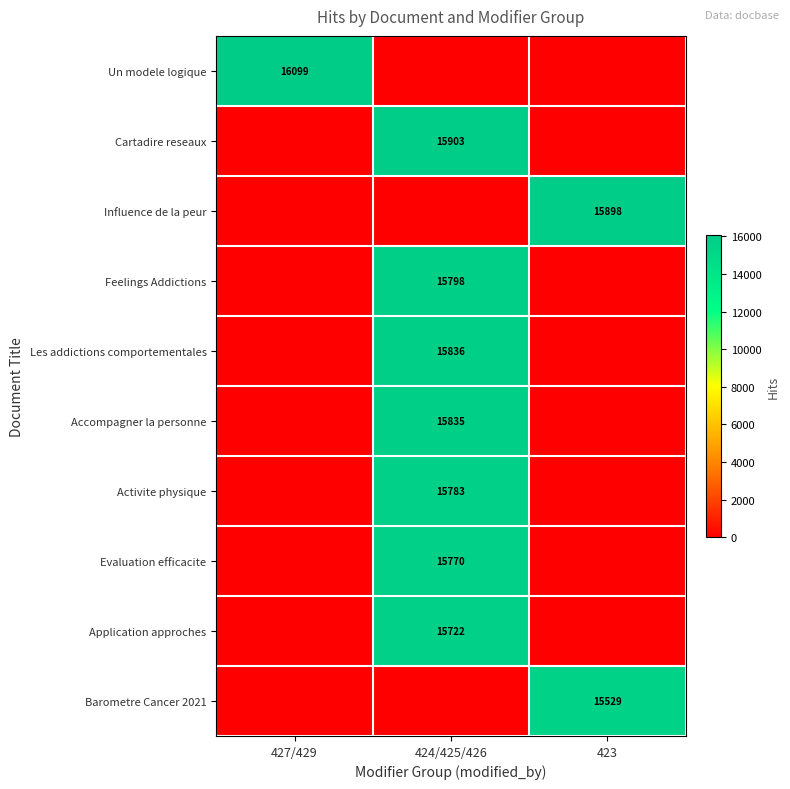

At how many categories does at least one series exceed 6186?

3